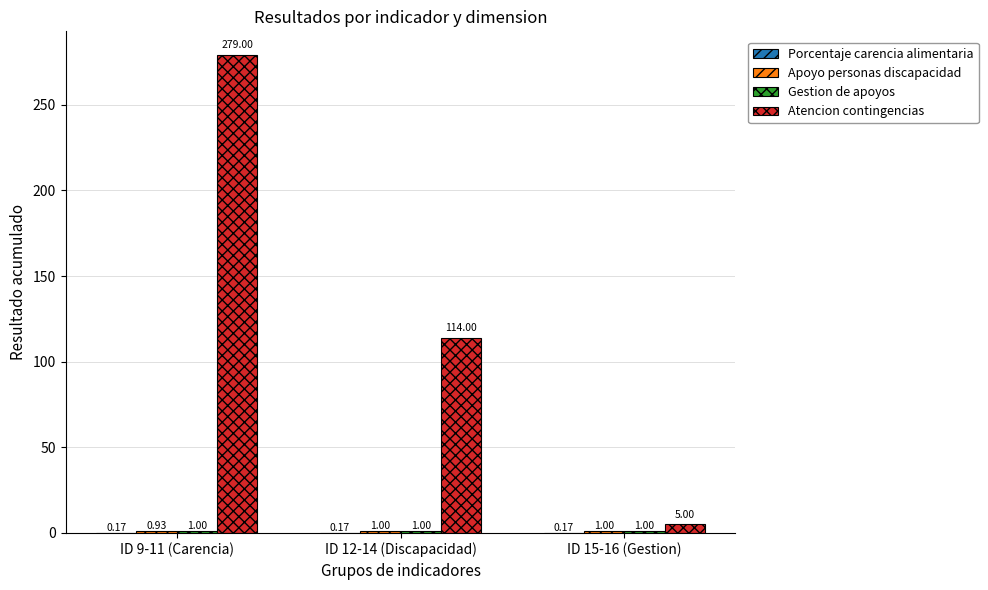

Count the number of categories in the chart.

3